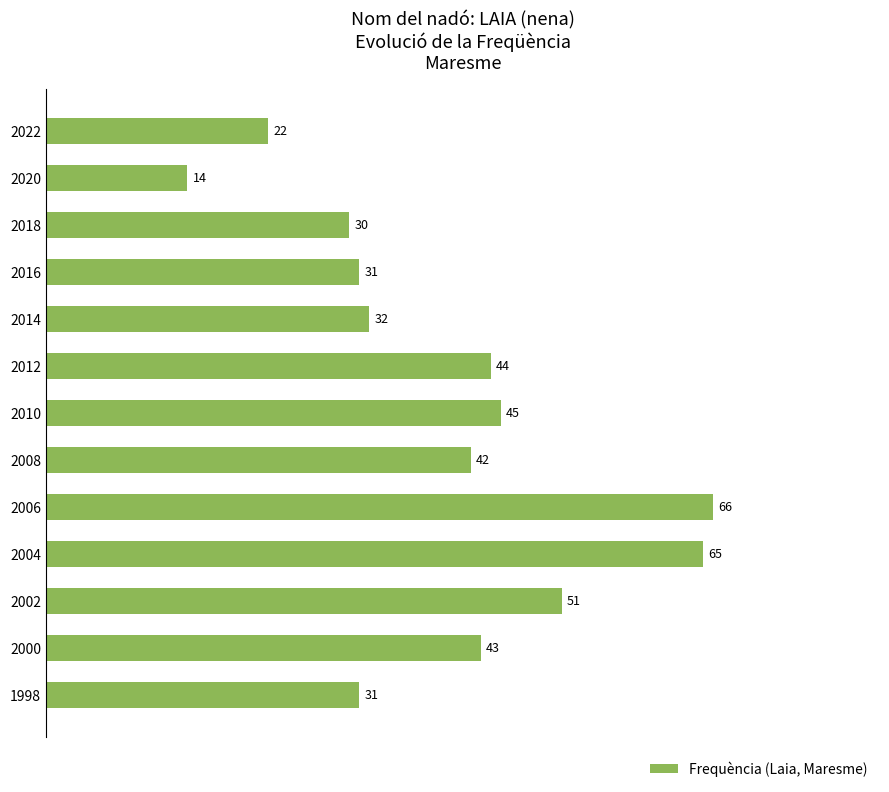

Where is the data nearest to the value 40?

2008